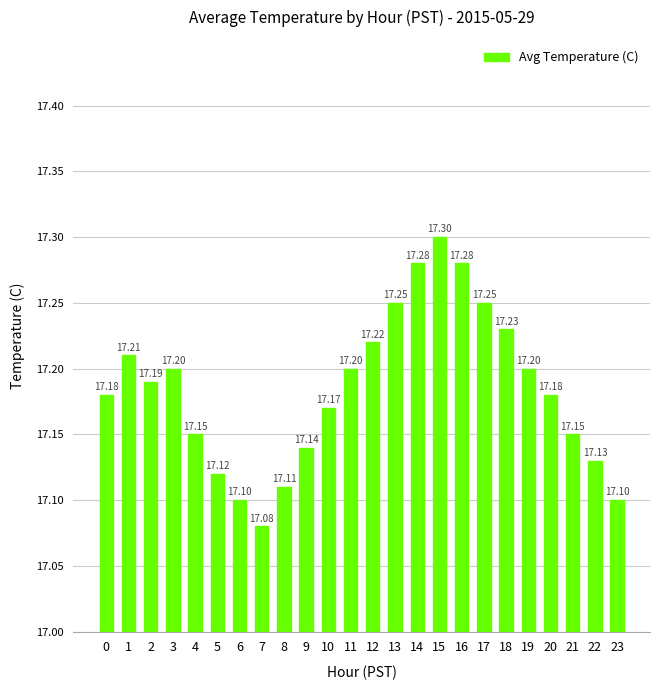

What is the sum of the values at 2 and 16?

34.5